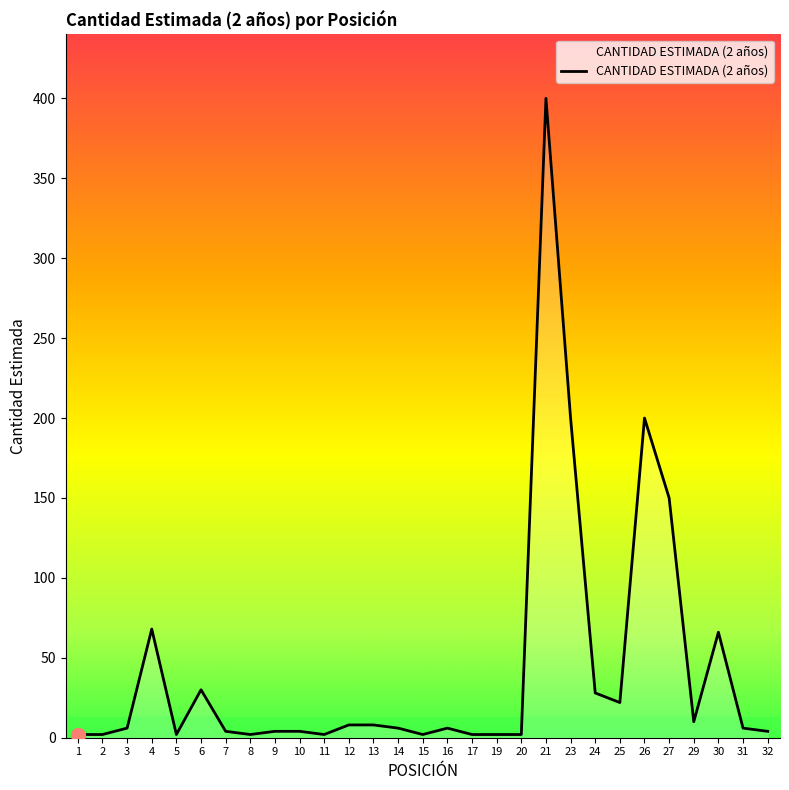

How many categories are shown in the chart?

29